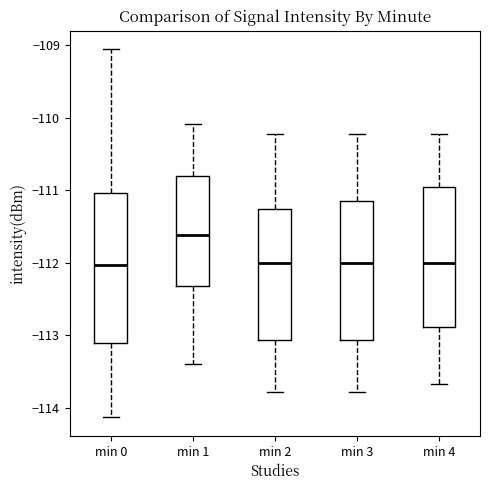

Reading left to right, read every box against the y-axis: the position of its median line, the range the box covers, and the ends of its whiskers. The values are not printed on the chart, so give them approximately, as read against the axis.

min 0: median -112.0, box -113.1 to -111.0, whiskers -114.1 to -109.1
min 1: median -111.6, box -112.3 to -110.8, whiskers -113.4 to -110.1
min 2: median -112.0, box -113.1 to -111.3, whiskers -113.8 to -110.2
min 3: median -112.0, box -113.1 to -111.1, whiskers -113.8 to -110.2
min 4: median -112.0, box -112.9 to -110.9, whiskers -113.7 to -110.2